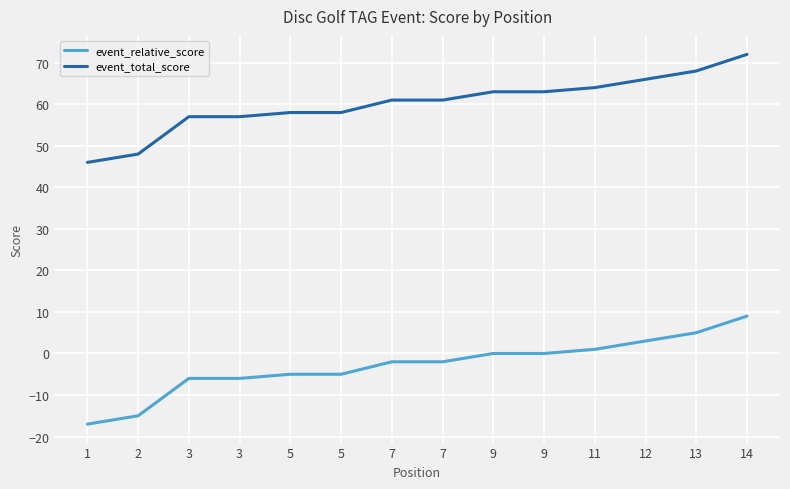

What is the value of the event_relative_score point at the 5th from the left?

-5